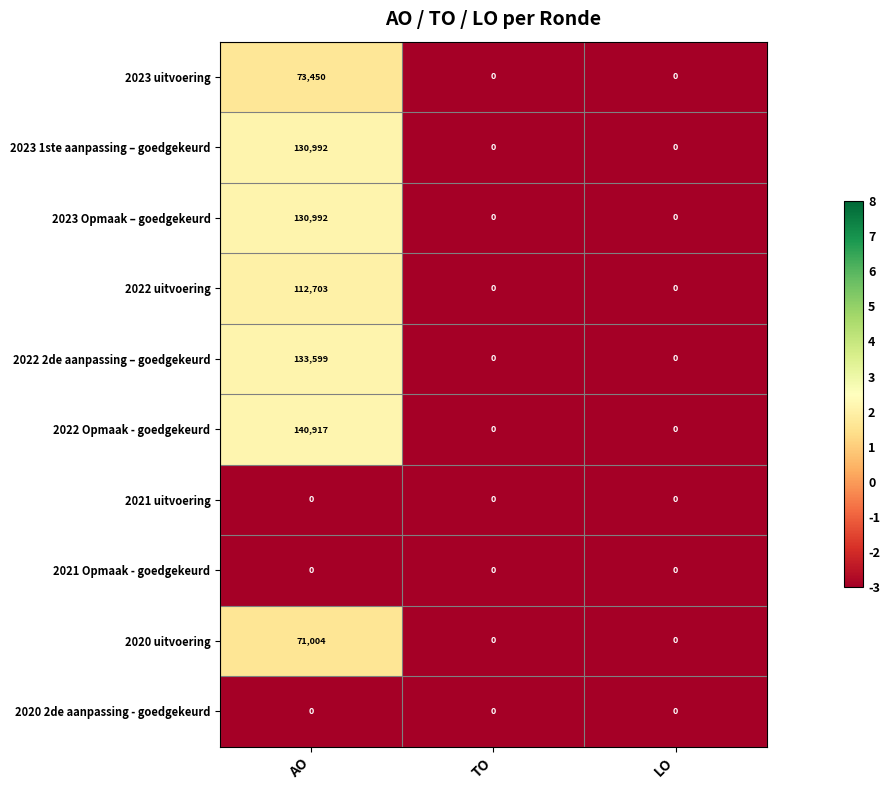

At which category does the chart reach its peak across all series?

AO